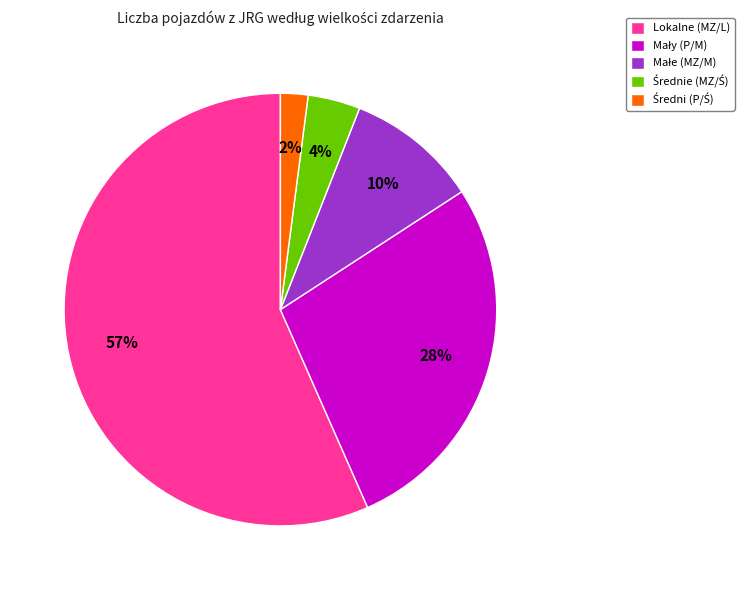

To the nearest percent, what is the average slice percentage?

20%